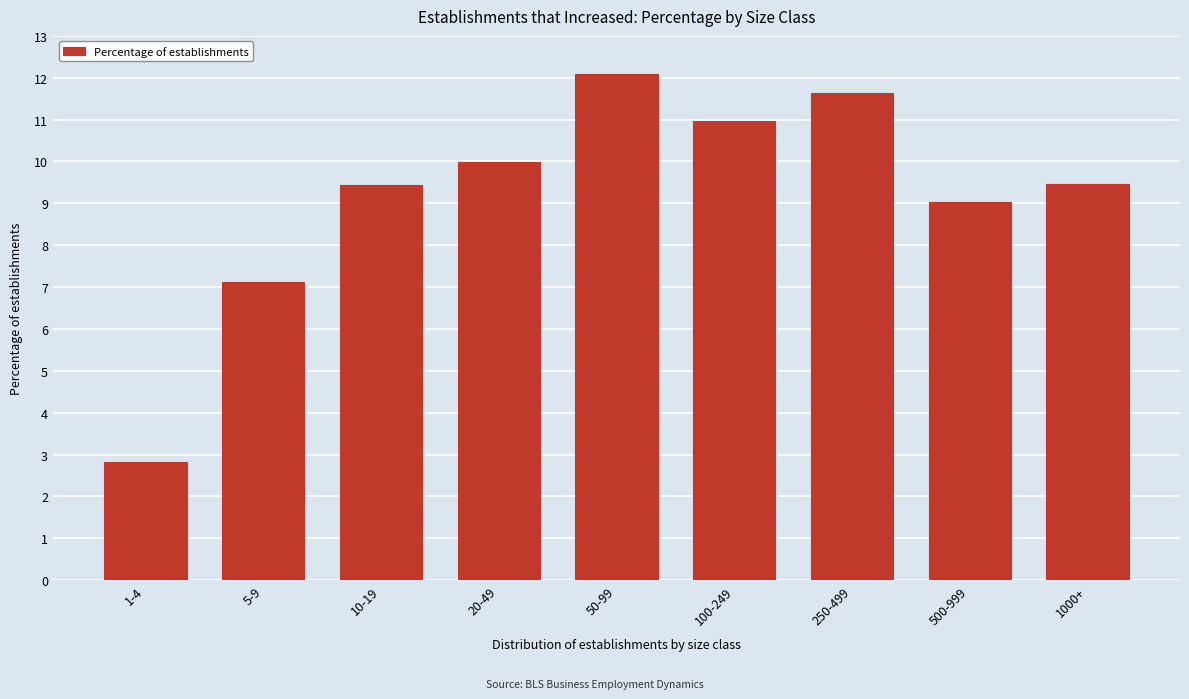

Which has a higher value, 1-4 or 10-19?

10-19